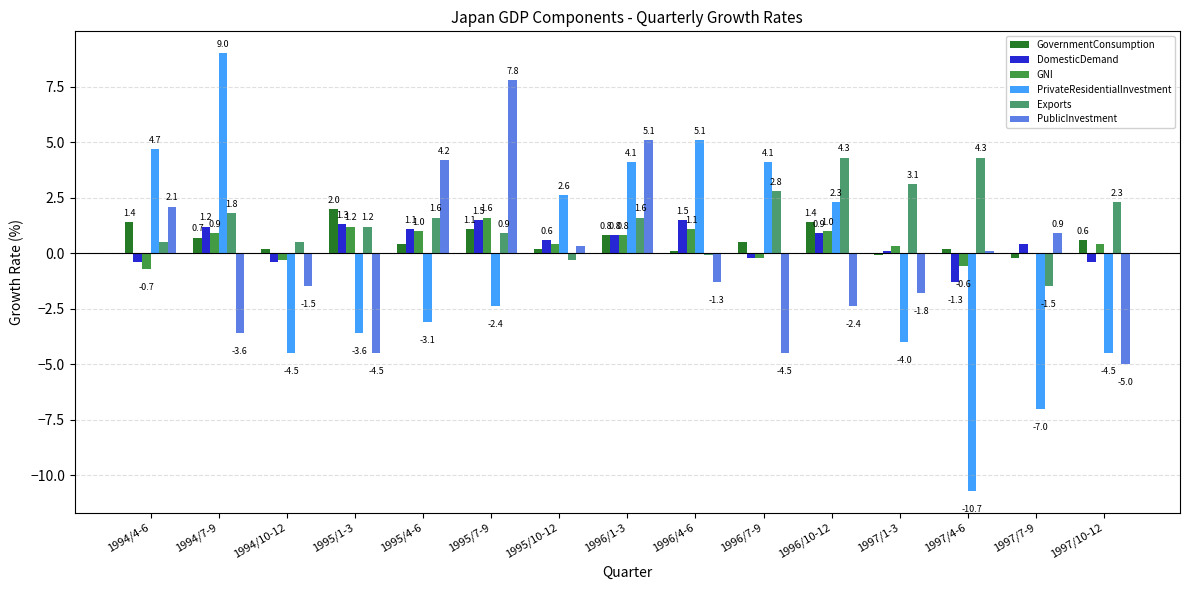

What is the sum of all PrivateResidentialInvestment values?

-7.9